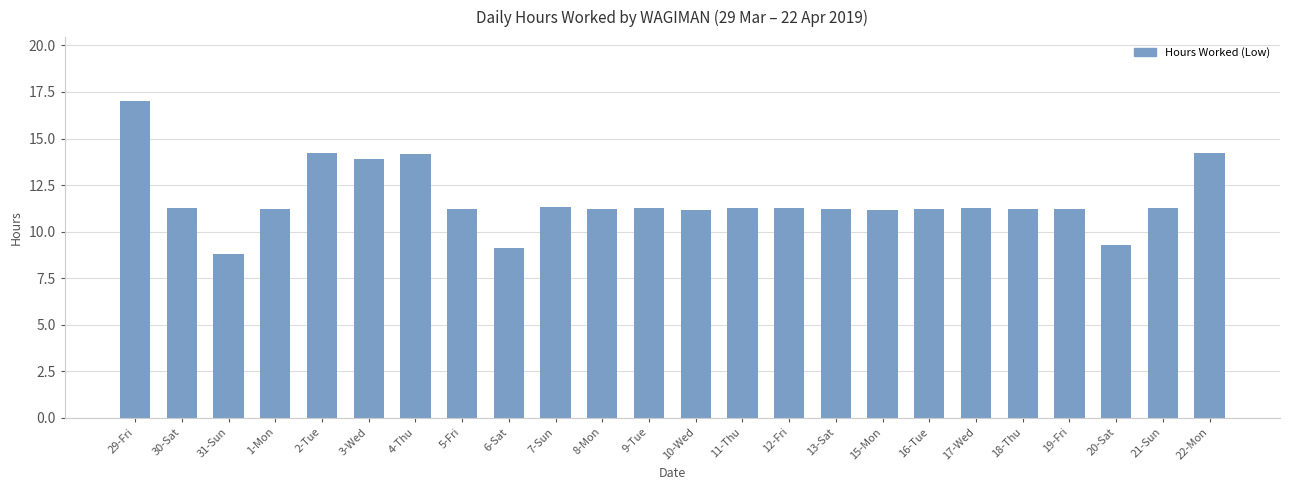

What position from the right is 15-Mon?

8